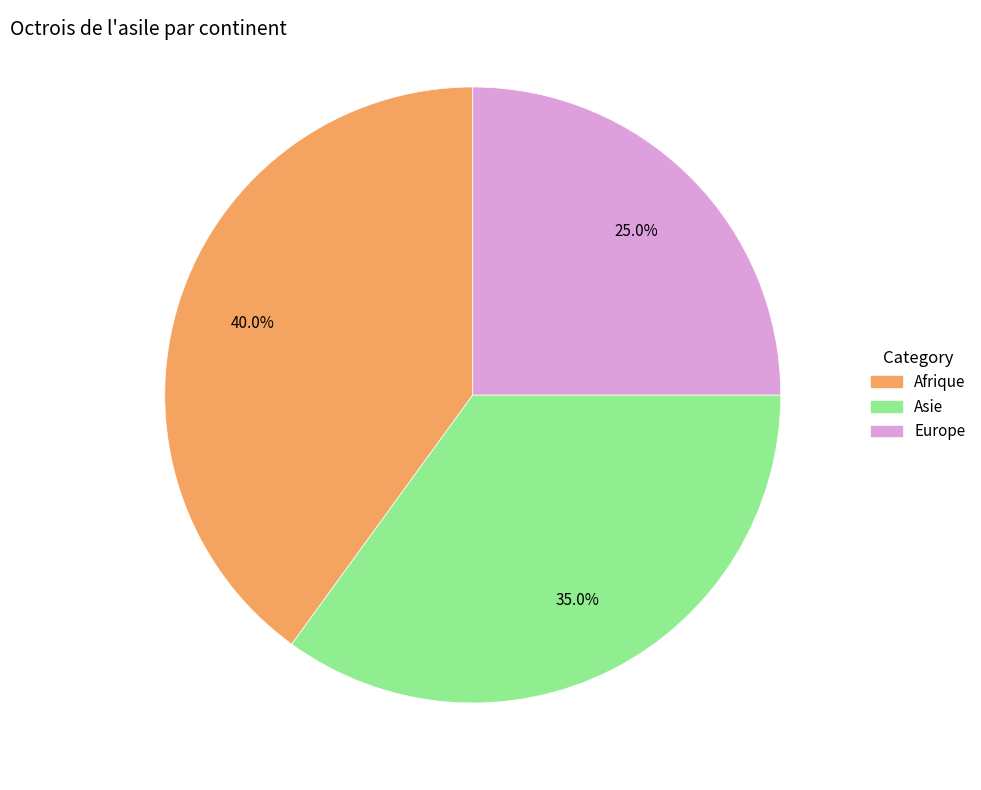

Does any single category account for the majority?

No